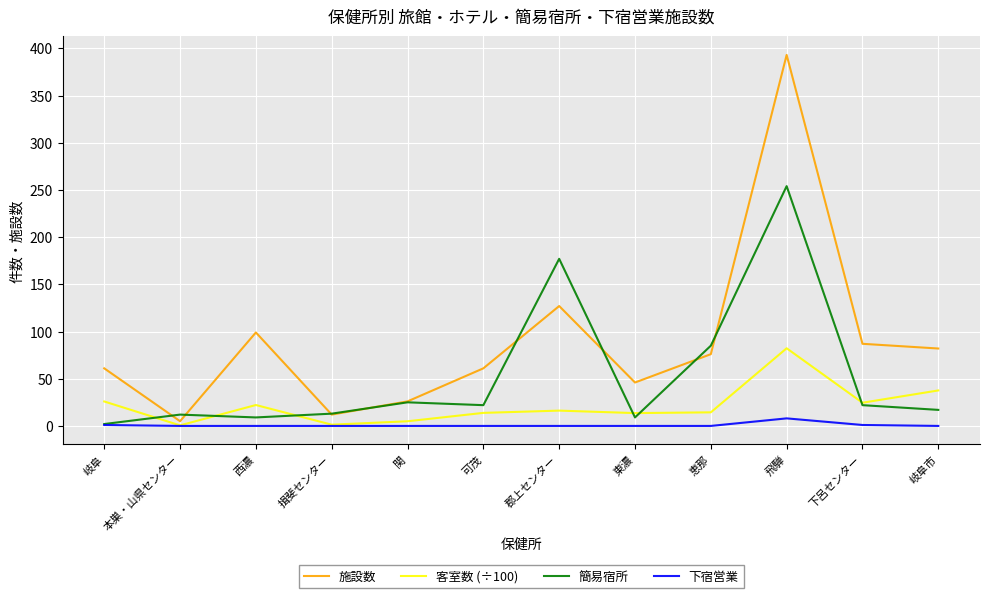

Is this an area chart (filled region under the line)?

No